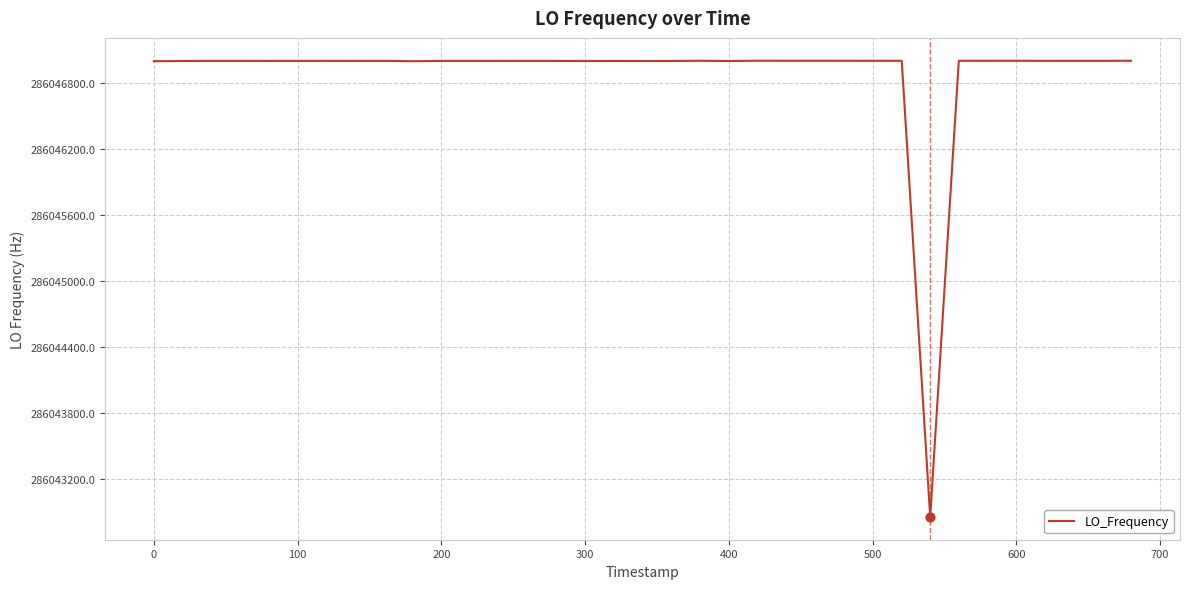

What is the maximum value shown in the chart?

286047001.2